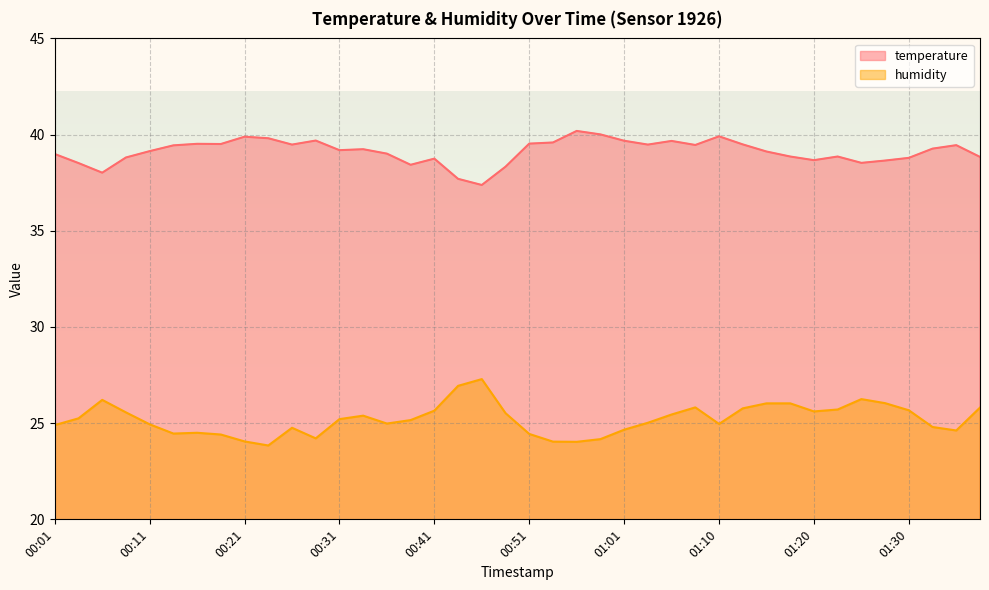

At how many categories does at least one series exceed 31?

40